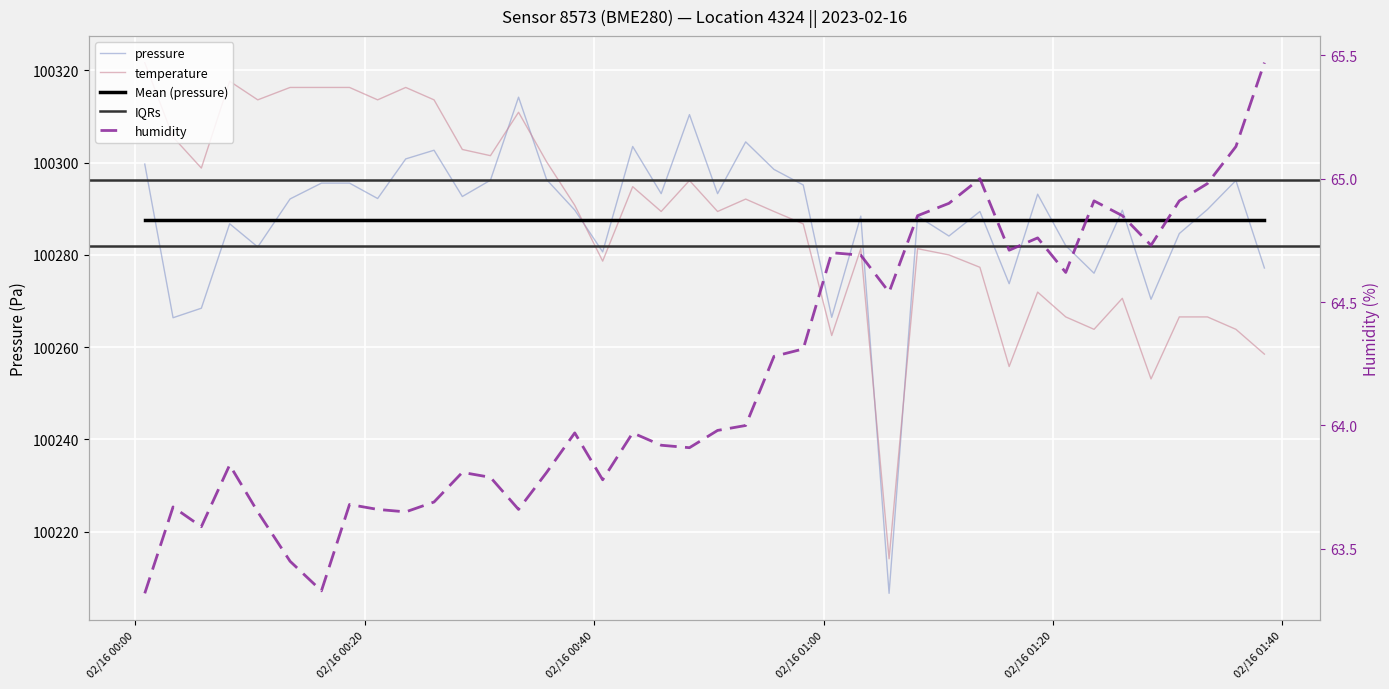

Is this an area chart (filled region under the line)?

No